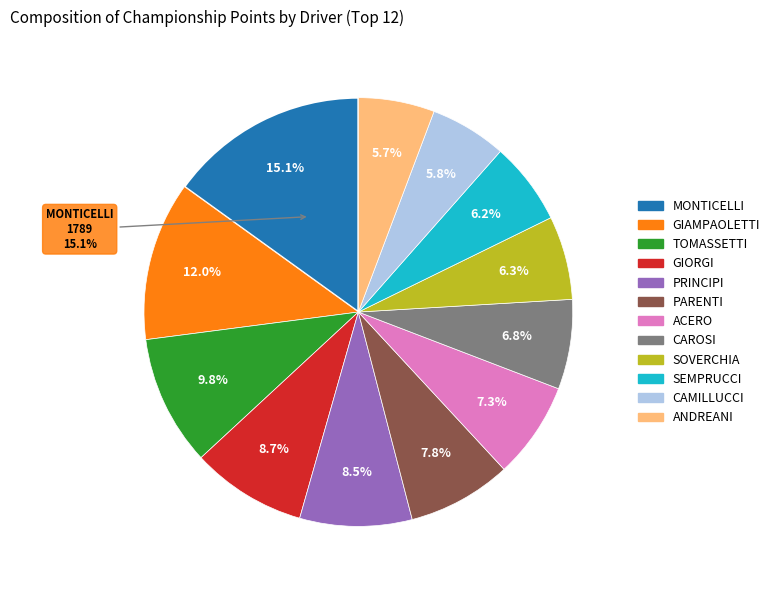

How many slices are in this pie chart?

12